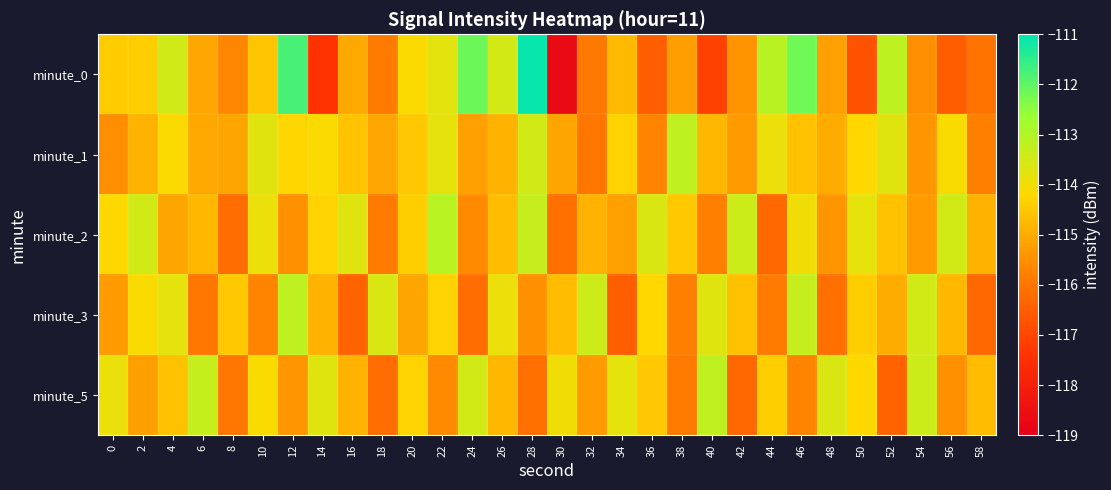

Reading right to left, what are all the values shown in this chart?

minute_0: 58=-116.1	56=-116.5	54=-115.5	52=-113.2	50=-116.7	48=-115.2	46=-112.2	44=-113.1	42=-115.4	40=-117.1	38=-115.2	36=-116.5	34=-114.7	32=-116.0	30=-118.7	28=-111.1	26=-113.5	24=-112.1	22=-113.8	20=-114.1	18=-115.9	16=-115.0	14=-117.4	12=-111.8	10=-114.6	8=-115.7	6=-115.1	4=-113.5	2=-114.4	0=-114.4
minute_1: 58=-115.8	56=-114.1	54=-115.4	52=-113.7	50=-114.2	48=-115.0	46=-114.6	44=-113.9	42=-115.3	40=-114.8	38=-113.2	36=-115.7	34=-114.3	32=-116.0	30=-115.1	28=-113.5	26=-114.9	24=-115.2	22=-113.8	20=-114.5	18=-115.1	16=-114.6	14=-114.2	12=-114.2	10=-113.7	8=-115.1	6=-115.0	4=-114.1	2=-114.9	0=-115.5
minute_2: 58=-114.9	56=-113.5	54=-115.3	52=-114.6	50=-113.8	48=-115.4	46=-114.0	44=-116.3	42=-113.4	40=-115.8	38=-114.5	36=-113.6	34=-115.2	32=-114.9	30=-116.1	28=-113.3	26=-114.7	24=-115.6	22=-113.1	20=-114.4	18=-115.9	16=-113.7	14=-114.3	12=-115.5	10=-113.9	8=-116.2	6=-114.8	4=-115.1	2=-113.5	0=-114.2
minute_3: 58=-116.3	56=-114.8	54=-113.5	52=-115.0	50=-114.4	48=-116.1	46=-113.3	44=-115.9	42=-114.6	40=-113.7	38=-115.8	36=-114.2	34=-116.5	32=-113.4	30=-114.7	28=-115.5	26=-113.9	24=-116.2	22=-114.3	20=-115.1	18=-113.6	16=-116.4	14=-114.9	12=-113.2	10=-115.7	8=-114.5	6=-116.0	4=-113.8	2=-114.1	0=-115.3
minute_5: 58=-114.7	56=-115.5	54=-113.4	52=-116.4	50=-114.2	48=-113.6	46=-115.7	44=-114.4	42=-116.3	40=-113.2	38=-115.9	36=-114.5	34=-113.8	32=-115.3	30=-114.0	28=-116.1	26=-114.8	24=-113.5	22=-115.6	20=-114.3	18=-116.2	16=-114.9	14=-113.7	12=-115.4	10=-114.1	8=-116.0	6=-113.3	4=-114.6	2=-115.2	0=-113.9